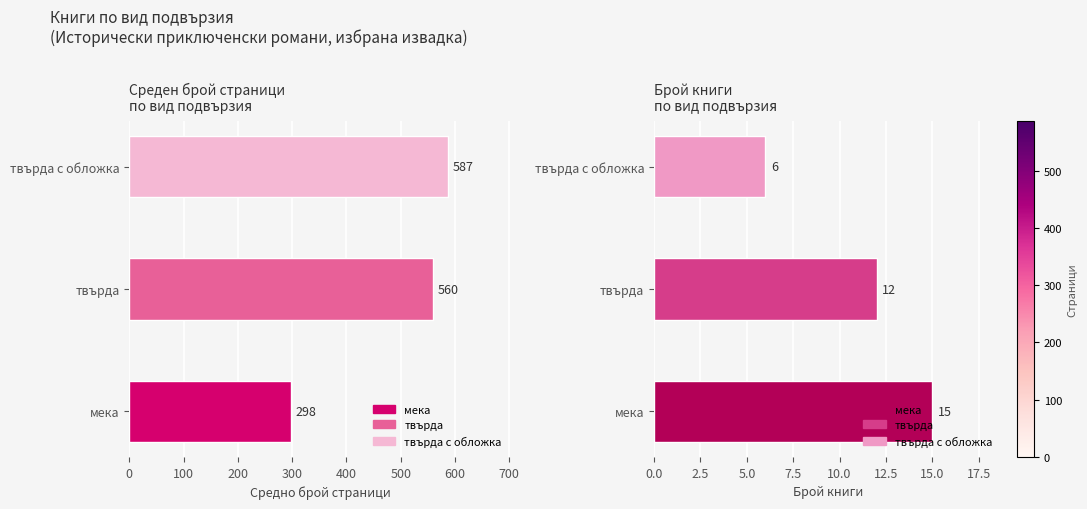

Read the Брой книги value at твърда с обложка.

6.0